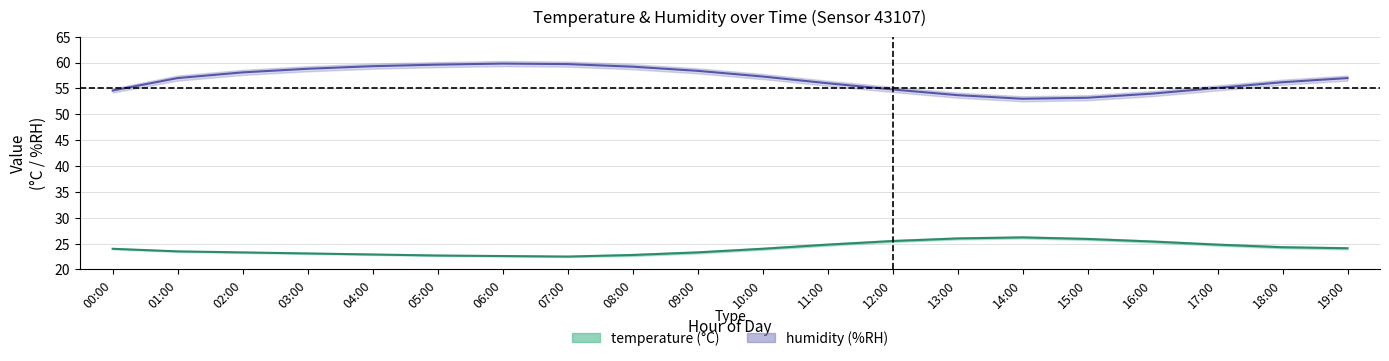

True or false: temperature_lo and temperature_mid intersect in this chart.

False